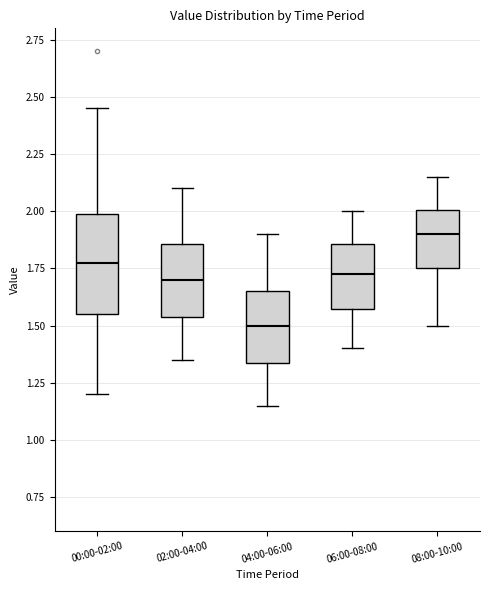

Which box is the tallest, from its lower edge to its upper edge?

00:00-02:00